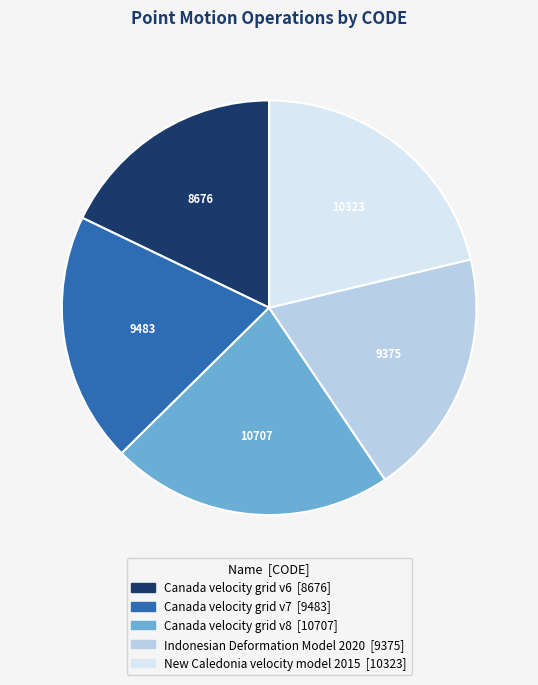

The New Caledonia velocity model 2015 slice represents 8% of the pie. True or false?

False